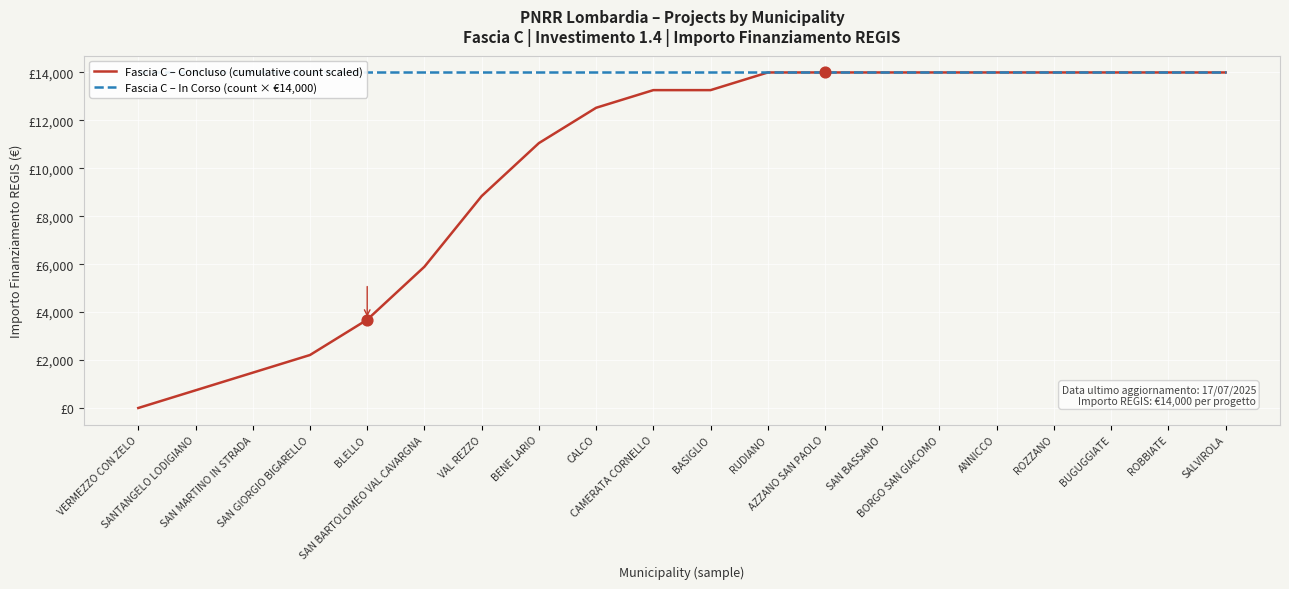

What is the total value across all series at SAN BASSANO?

28000.0